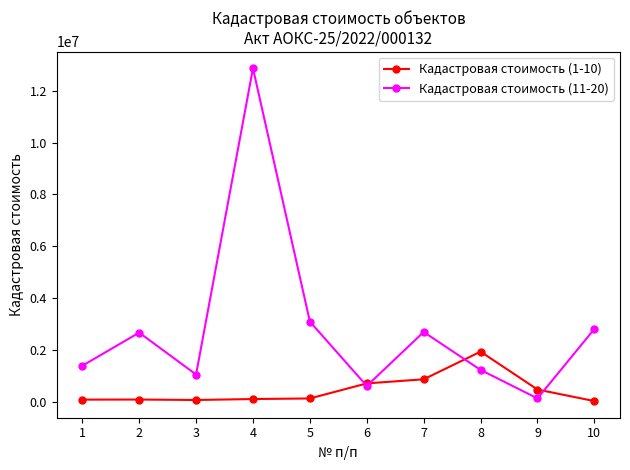

Does the chart display data point markers on the line(s)?

Yes